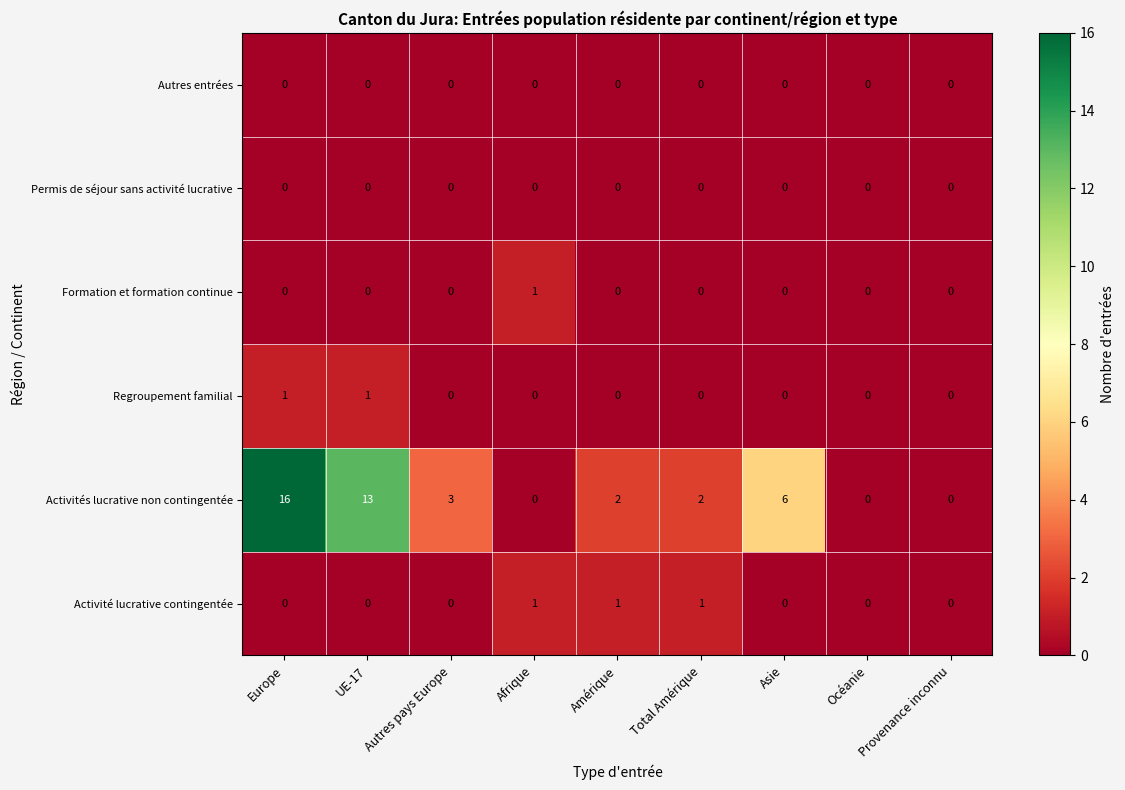

Which series has the widest spread of values?

Activités lucrative non contingentée